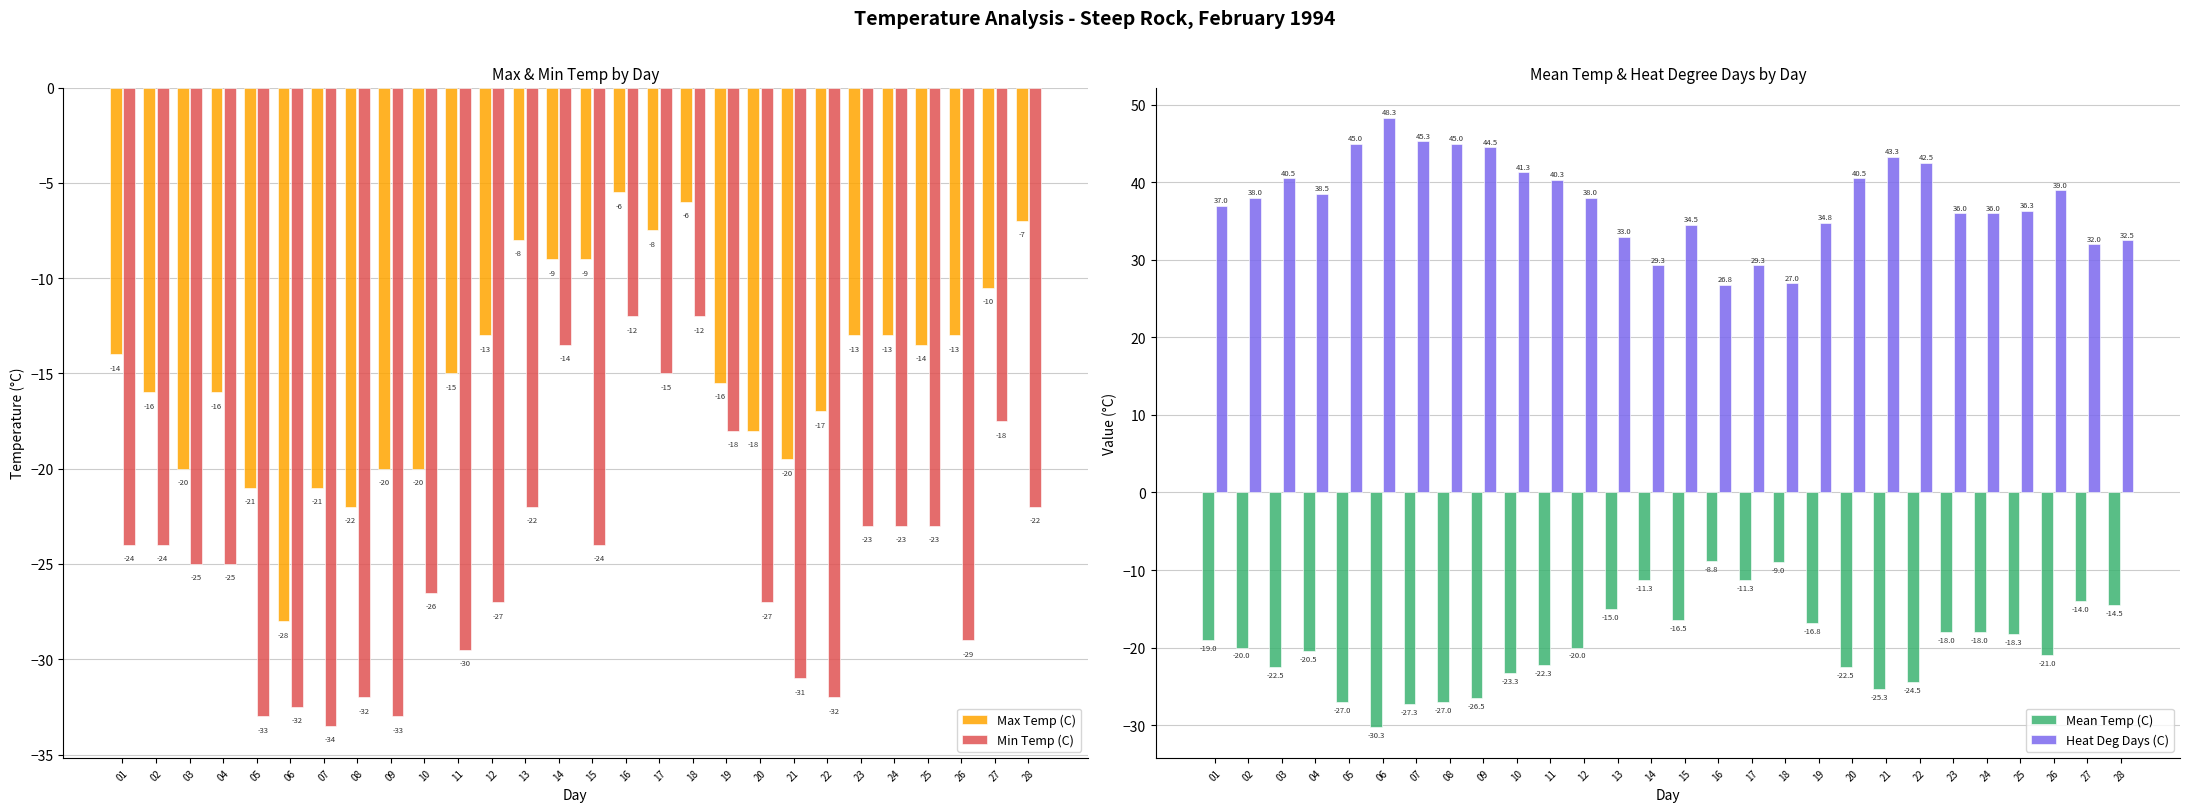

What are all the series names shown in the legend?

Max Temp (C), Min Temp (C), Mean Temp (C), Heat Deg Days (C)